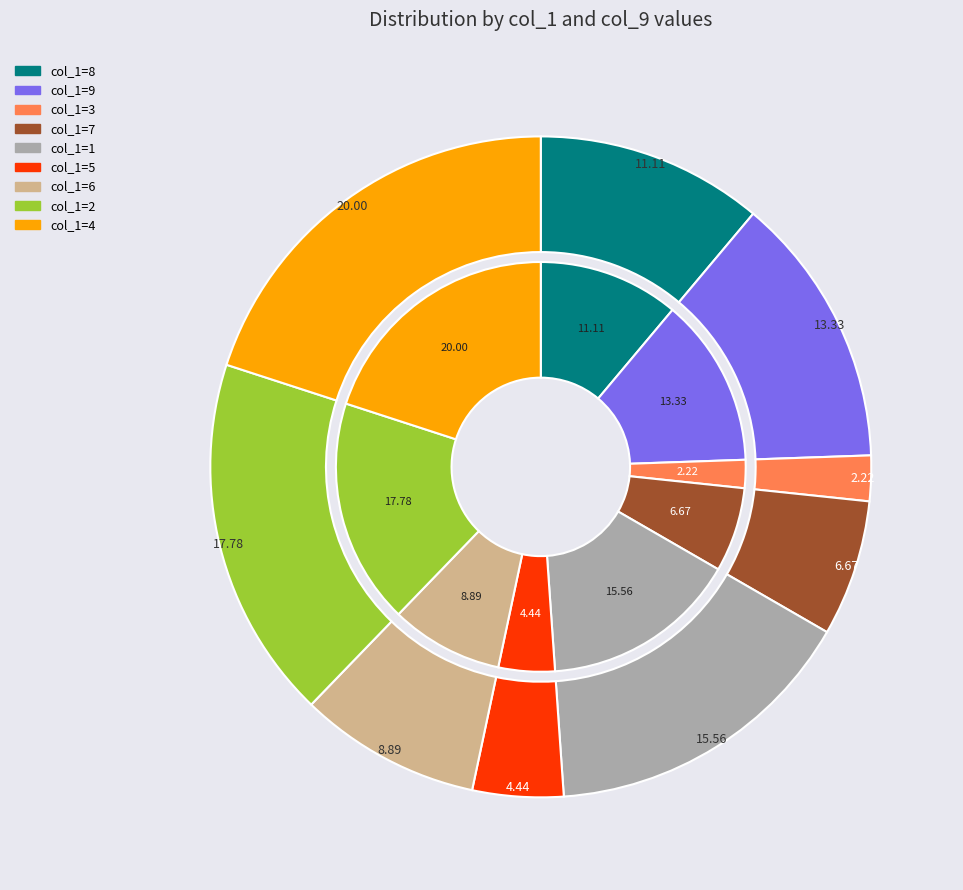

What portion of the pie excludes 5?

95.6%